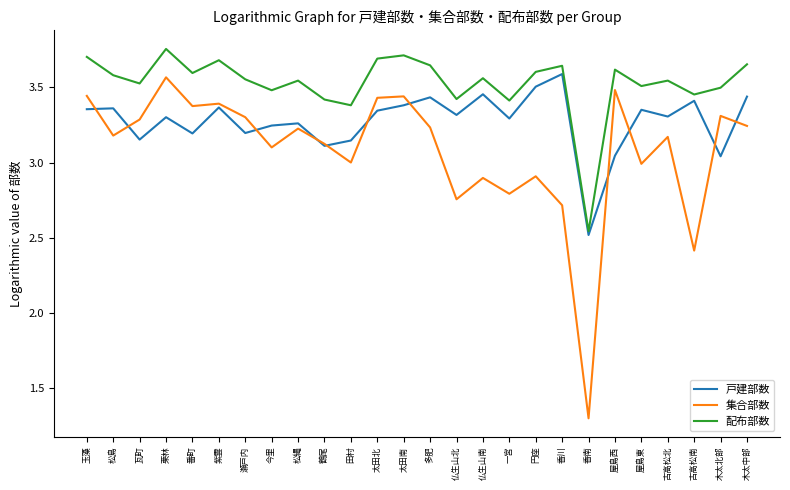

What position from the left is 木太北部?

25